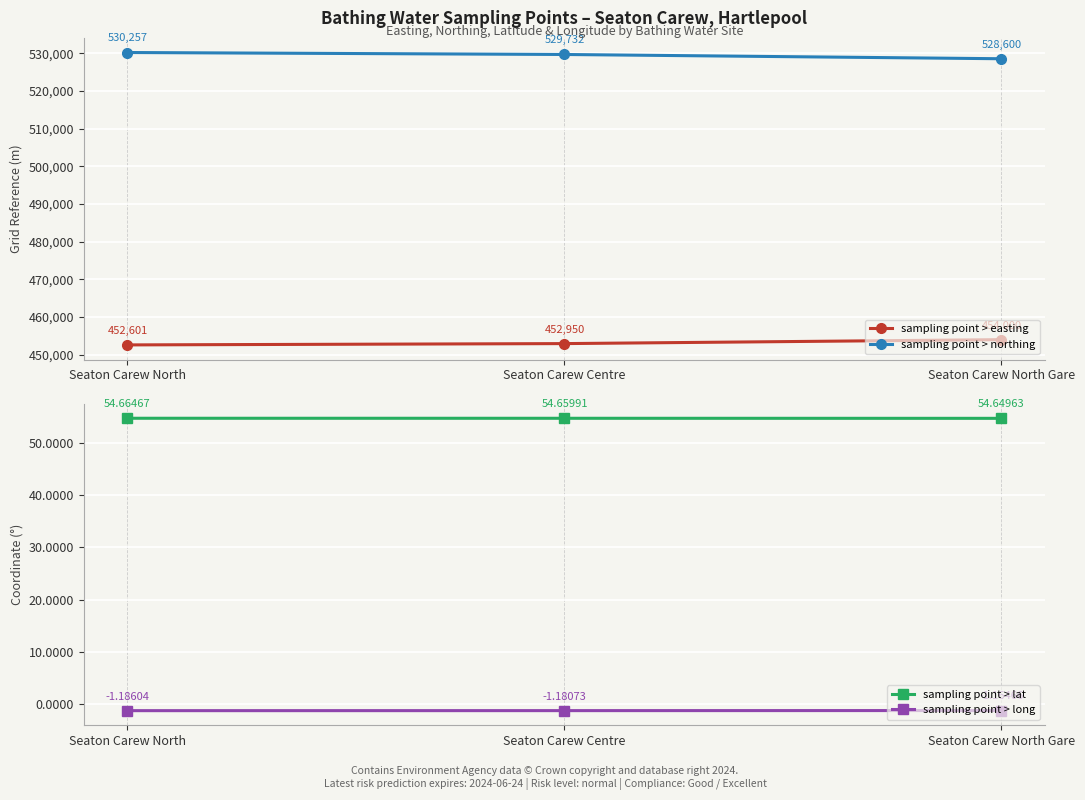

Reading left to right, extract all data points from this chart.

sampling point > easting: 452601.0	452950.0	454000.0
sampling point > northing: 530257.0	529732.0	528600.0
sampling point > lat: 54.7	54.7	54.6
sampling point > long: -1.2	-1.2	-1.2